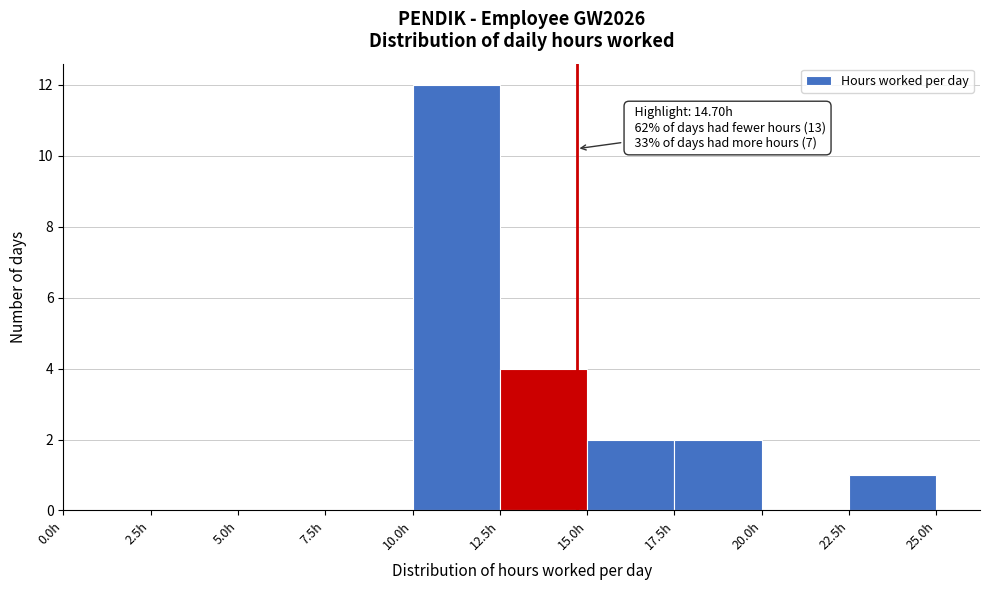

Over which range of the x-axis is the bar tallest?

10.0 to 12.5